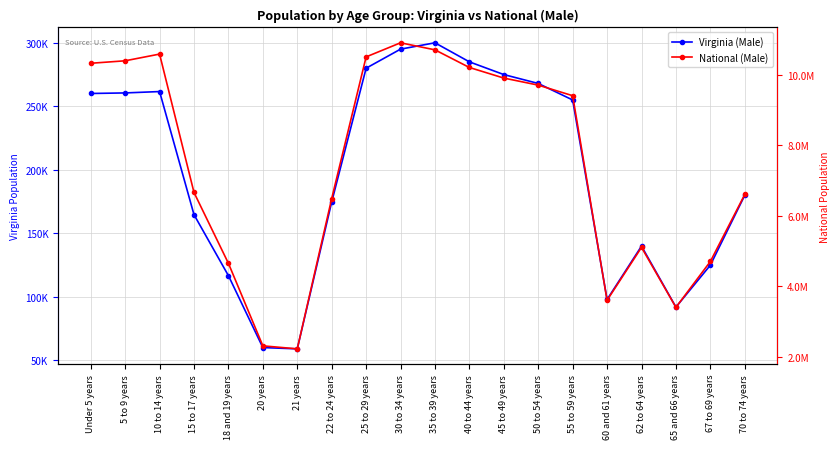

What is the difference between the highest and lowest values at 5 to 9 years?

10129089